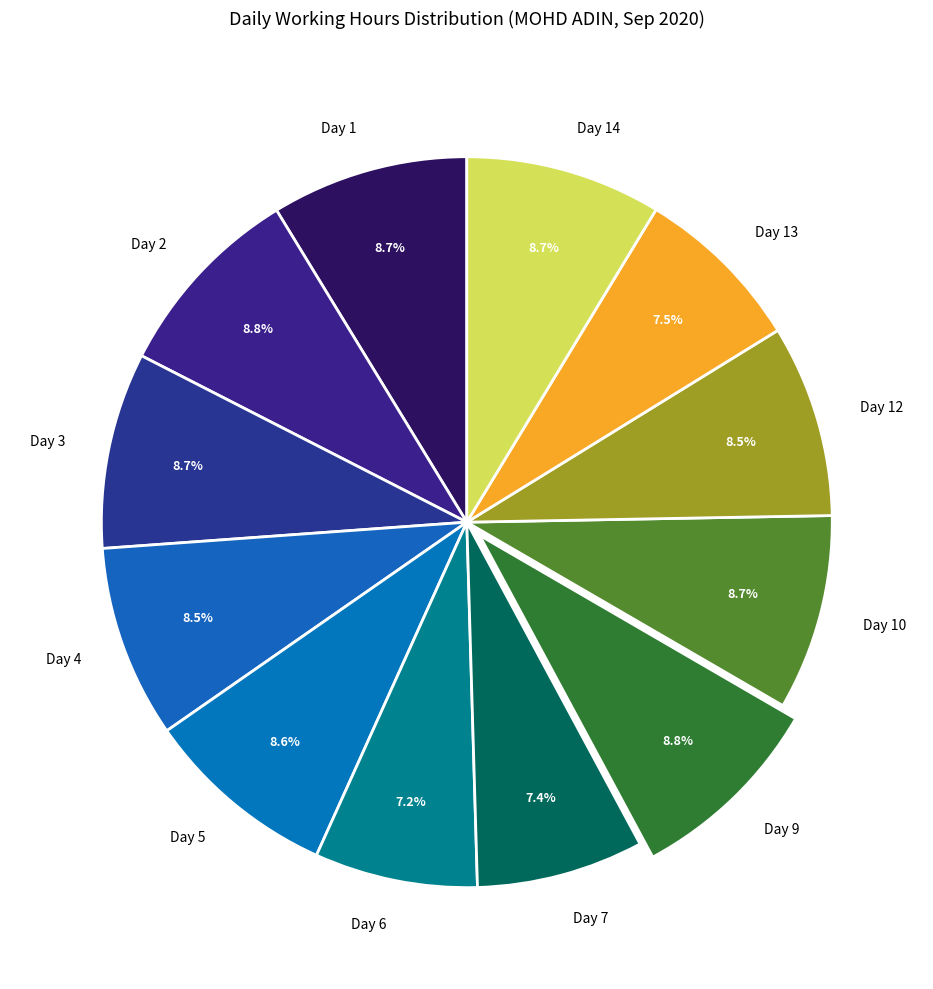

Does Day 5 account for over 50% of the chart?

No